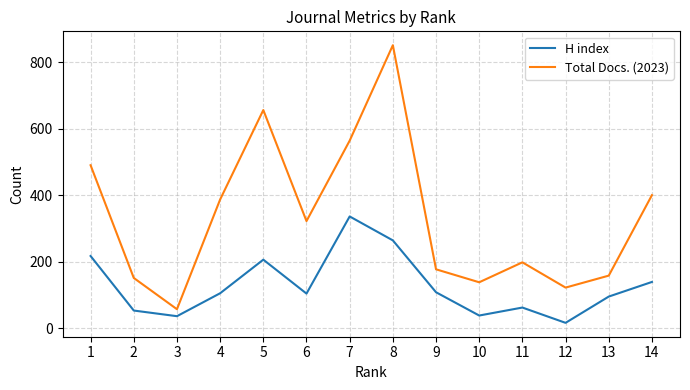

The value of H index at 1 is 217. True or false?

True